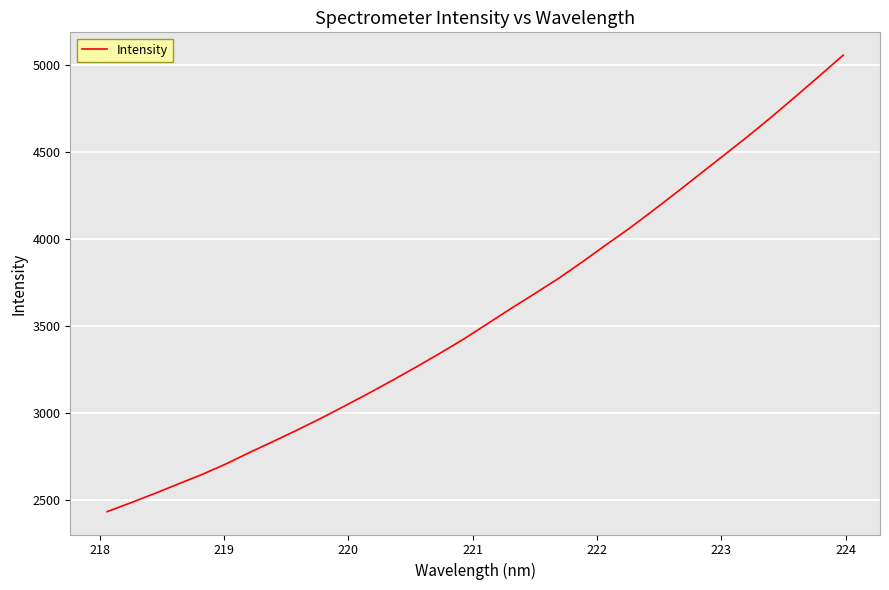

What is the minimum value shown in the chart?

2433.8